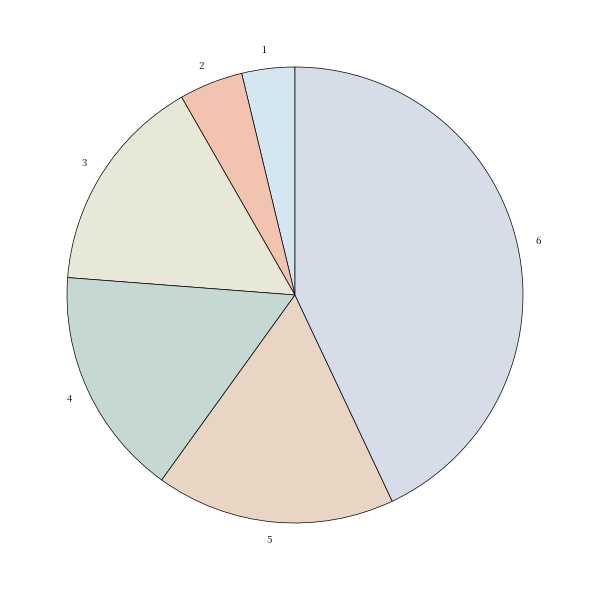

Rank the categories by value from highest to lowest.

6, 5, 4, 3, 2, 1